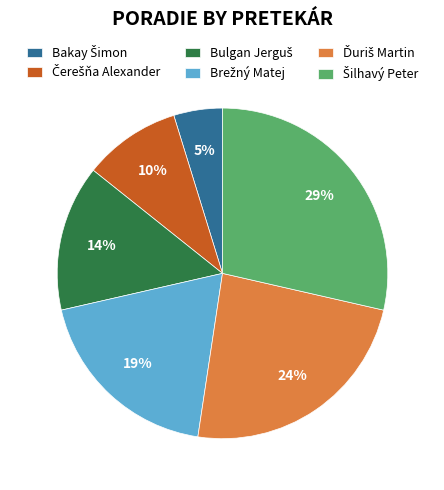

To the nearest percent, what is the average slice percentage?

17%